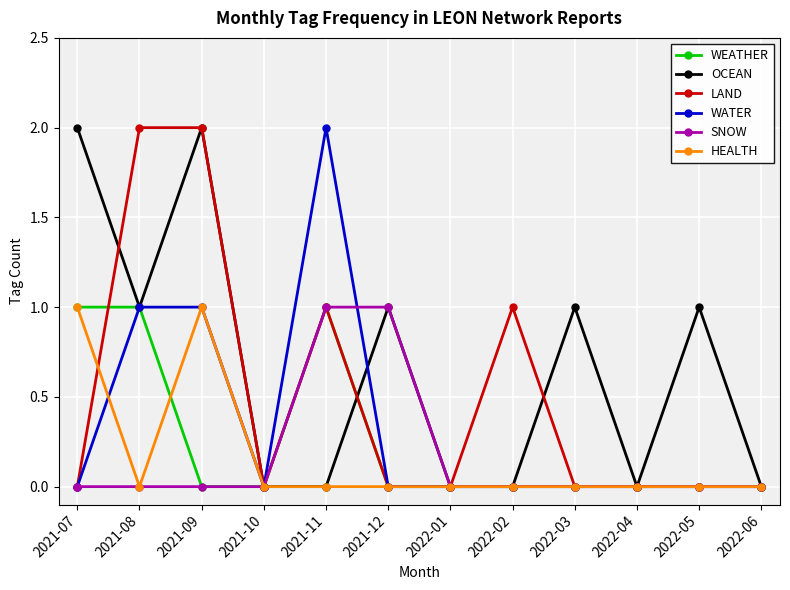

What is the sum of the OCEAN values at 2021-12 and 2021-08?

2